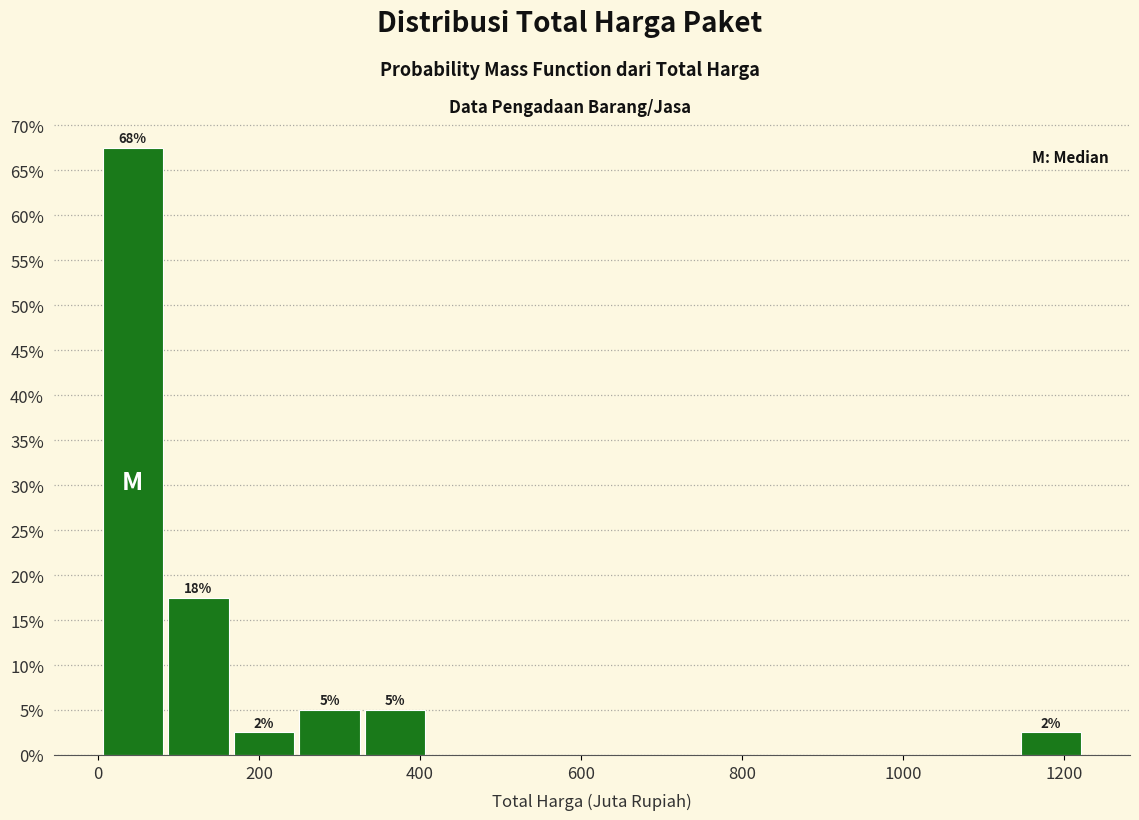

Which range on the x-axis has the tallest bar?

0 to 80